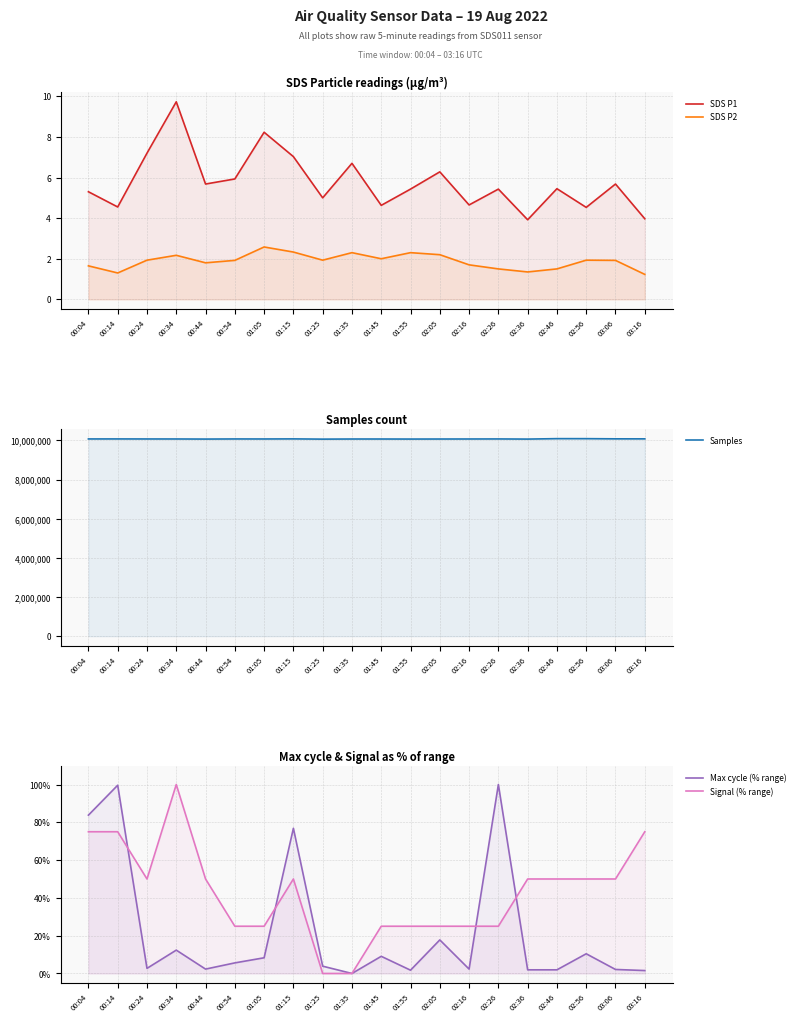

True or false: Samples and SDS P2 cross at least once.

False